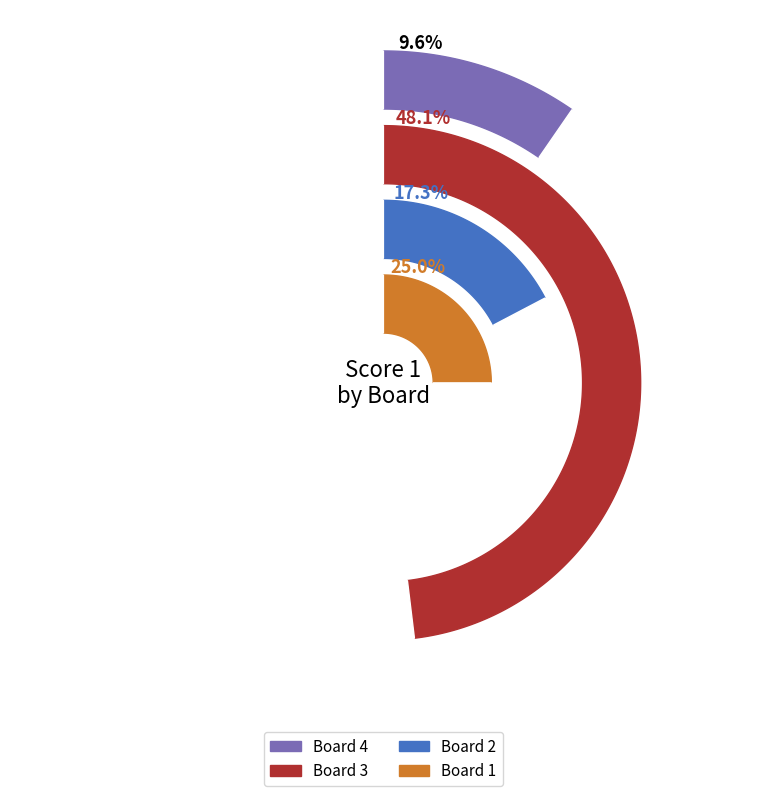

To the nearest percent, what is the combined percentage of Board 2 and Board 3?

65%